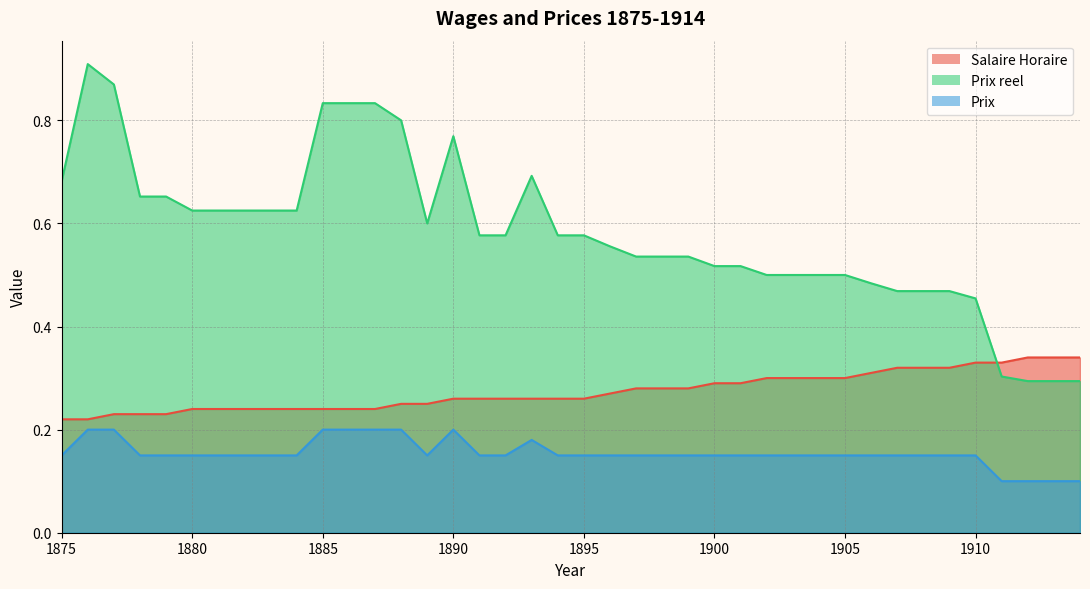

What is the minimum value shown in the chart?

0.1